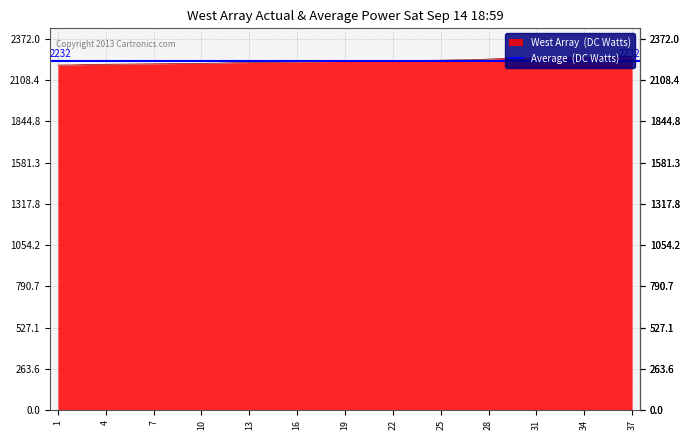

Read the value at 6, to the nearest 5.

2210